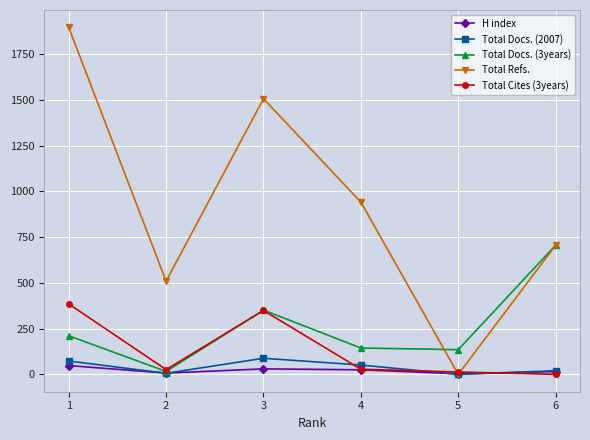

Between 2 and 3, which series saw the biggest shift?

Total Refs.